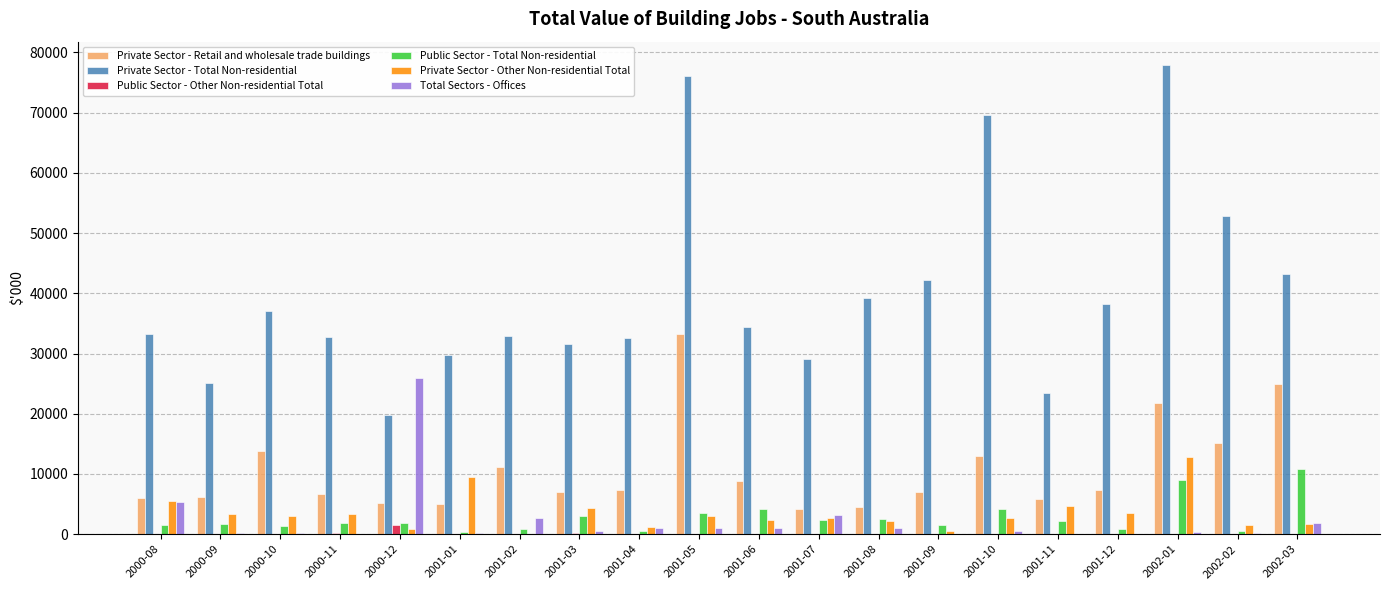

At which label does Private Sector - Other Non-residential Total reach its peak?

2002-01